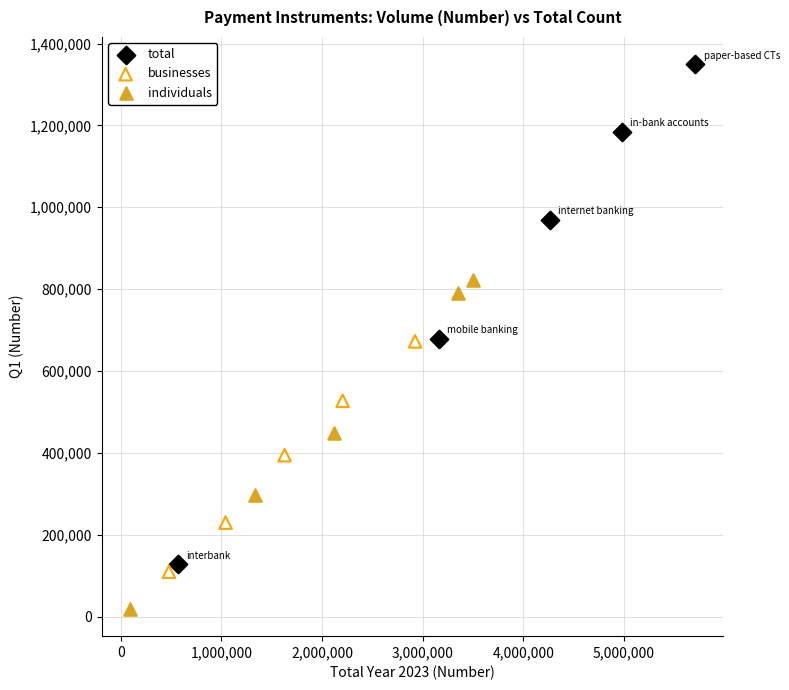

Which series contains the lowest Y value?

individuals